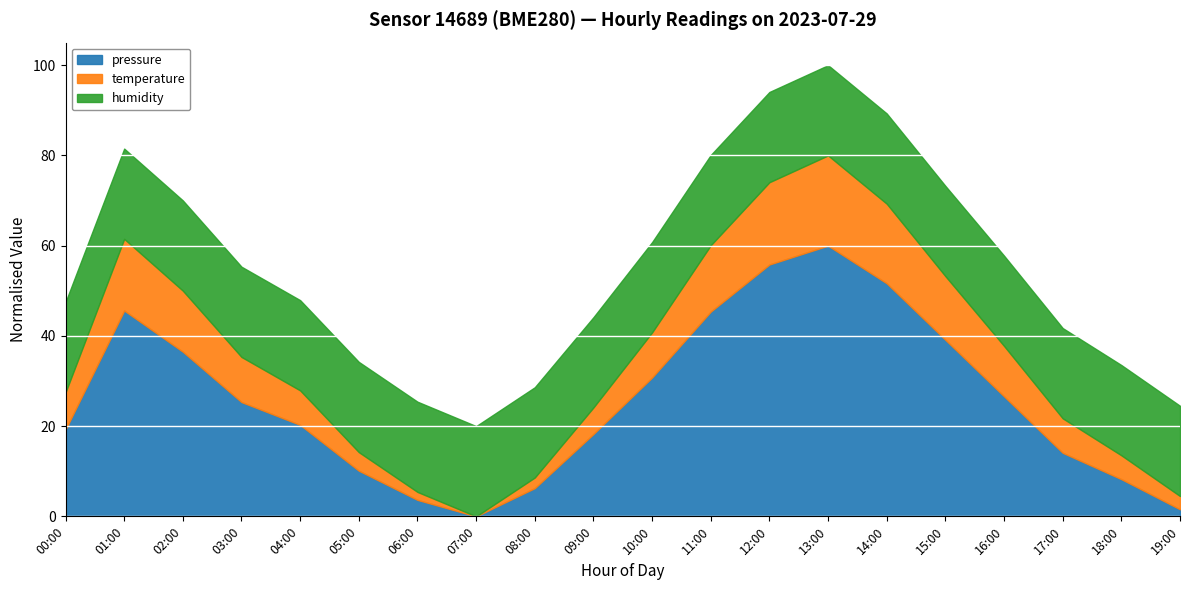

At which category is the sum across all series the highest?

13:00